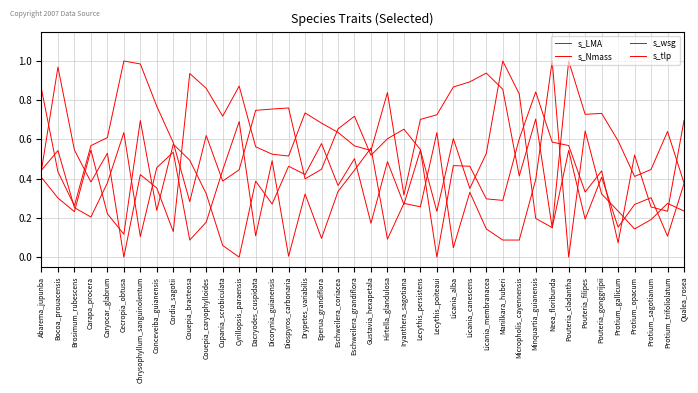

Does the chart have visible grid lines?

Yes